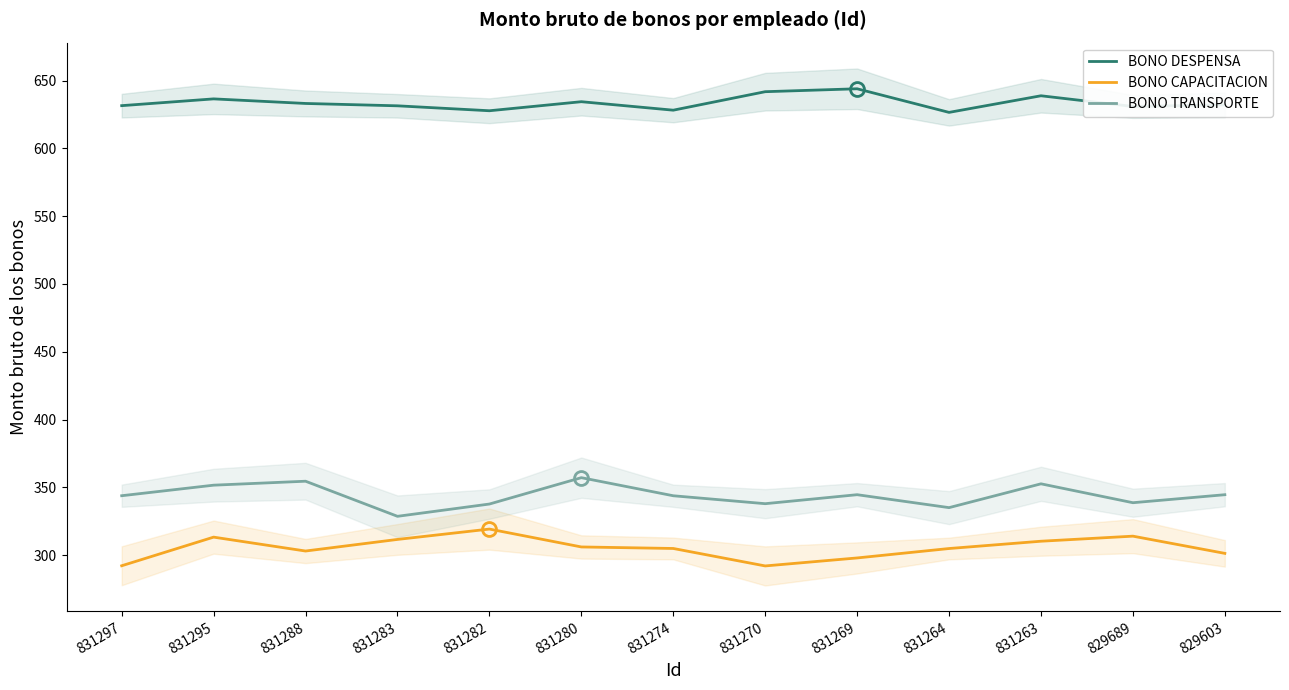

The BONO DESPENSA series shows 628.1 at 831274. True or false?

True